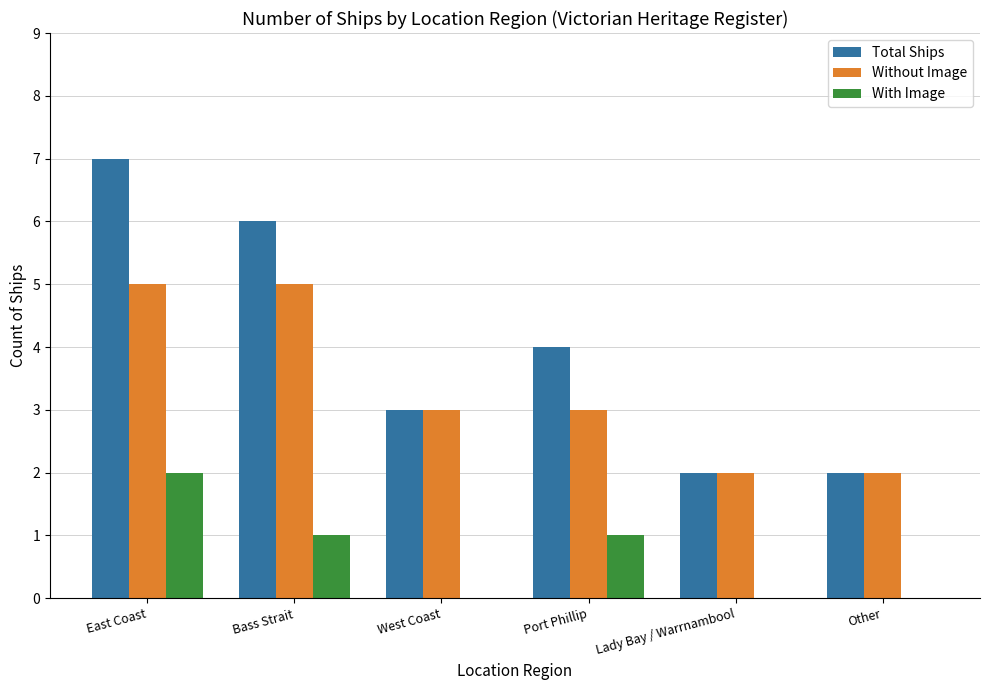

What is the difference between the Total Ships values at Port Phillip and East Coast?

3